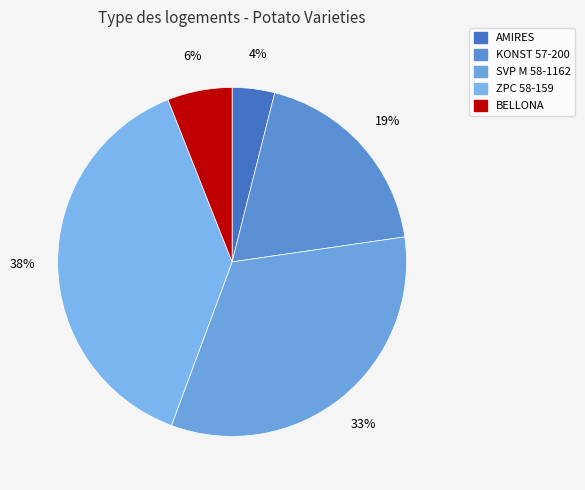

Does ZPC 58-159 represent more than half of the total?

No